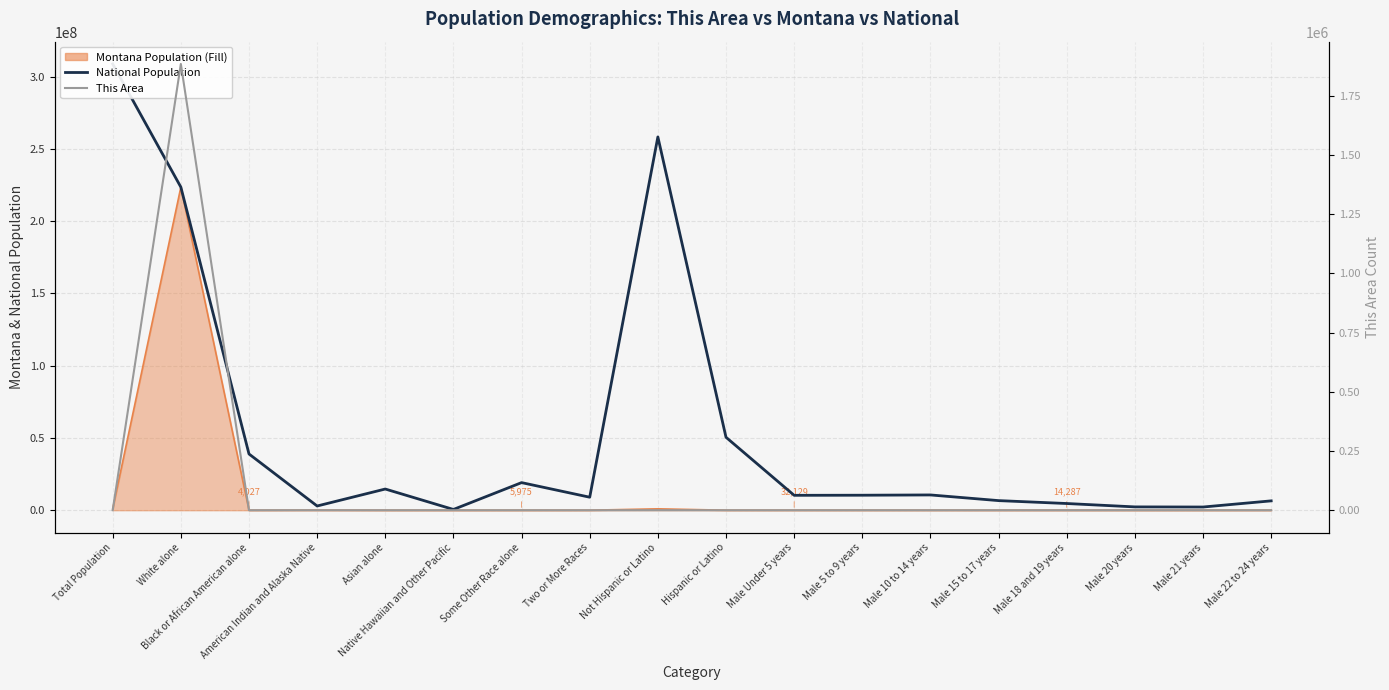

Reading left to right, extract all data points from this chart.

National Population: 308745538	223553265	38929319	2932248	14674252	540013	19107368	9009073	258267944	50477594	10319427	10389638	10579862	6656209	4647457	2308319	2223198	6482659
Montana Population (line): 989415	223553265	4027	62555	6253	668	5975	24976	960850	28565	32129	30932	31620	20228	14287	7099	7106	20734
This Area: 137	1884961	0	133	0	0	2	1	134	3	16	9	7	4	3	1	1	3